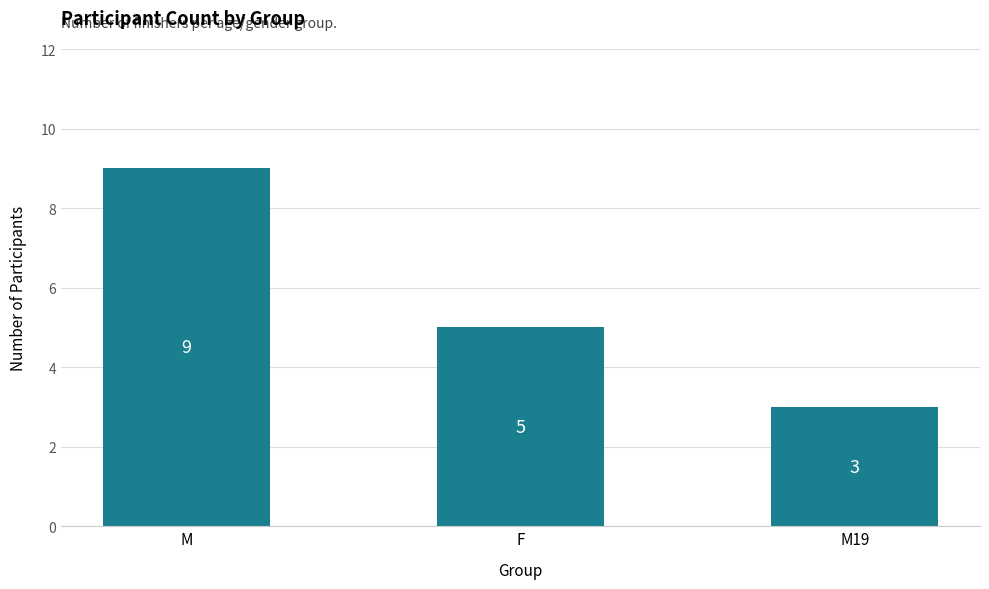

Are the bars horizontal?

No